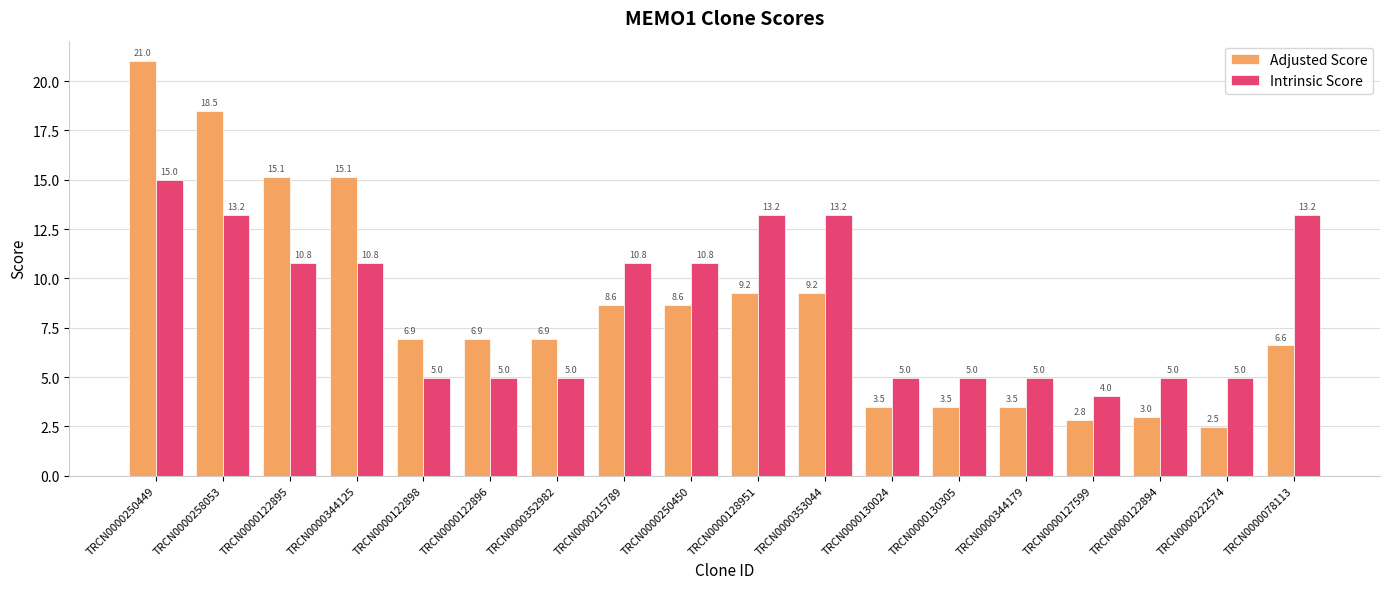

Where does the Adjusted Score series first go above 6?

TRCN0000250449